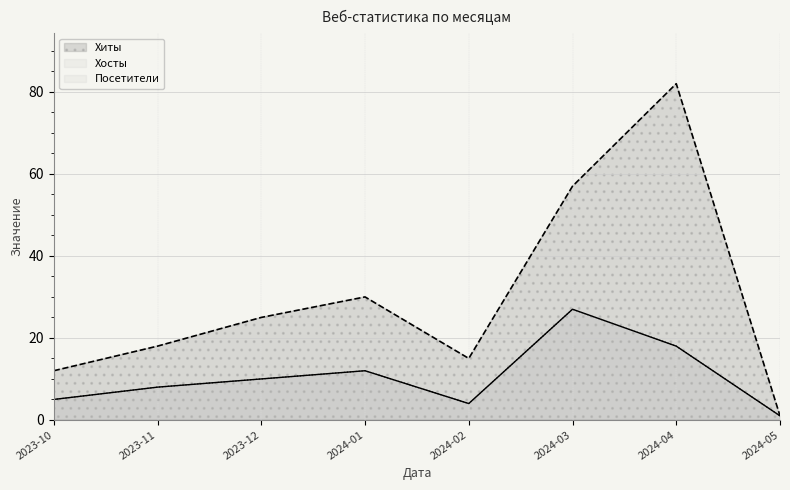

What is the sum of the Хиты values at 2024-04 and 2024-03?

139